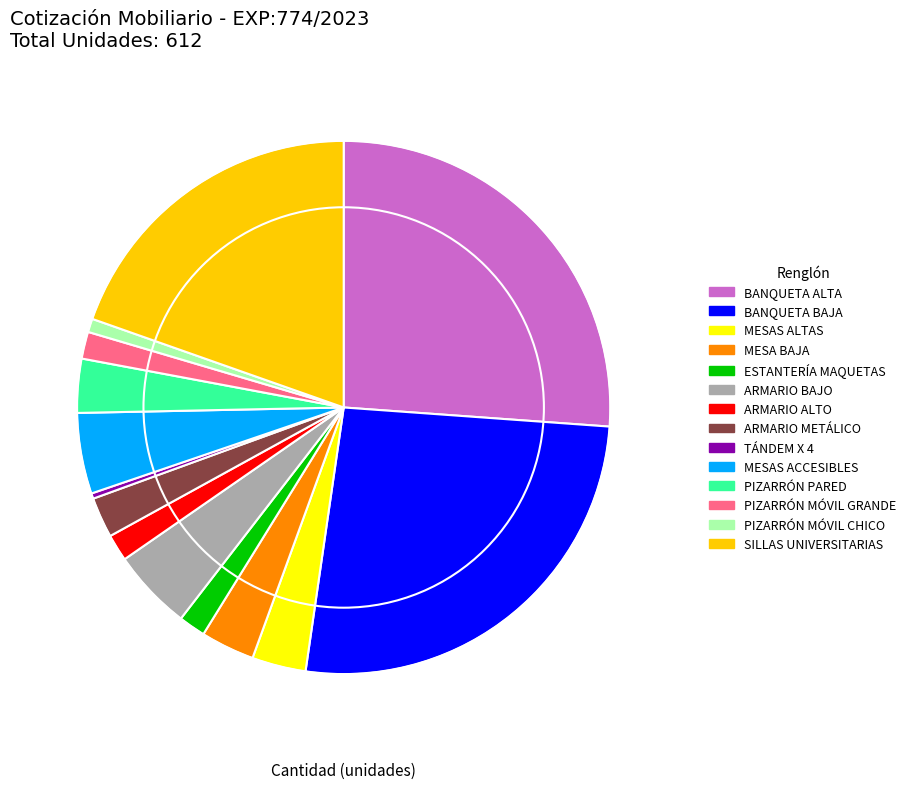

The ARMARIO BAJO slice represents 12% of the pie. True or false?

False